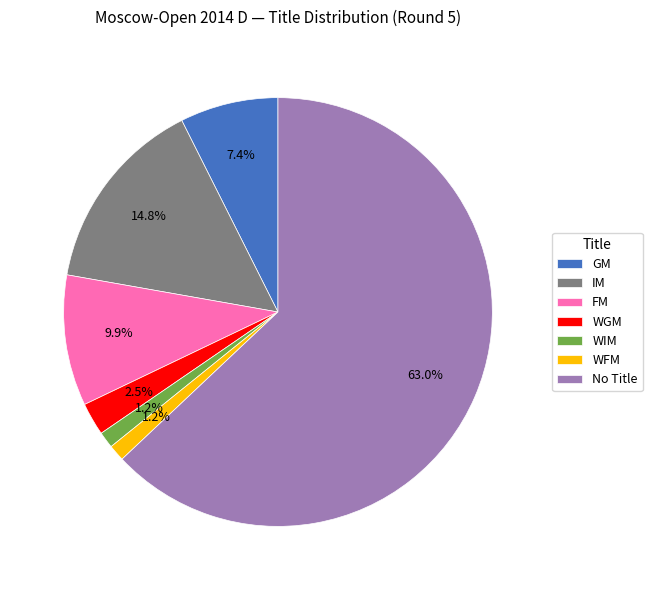

Which category has the biggest portion of the pie?

No Title